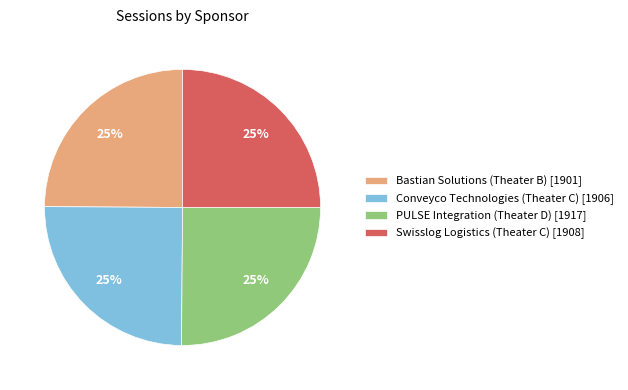

What is the ratio of the value at PULSE Integration (Theater D) [1917] to the value at Bastian Solutions (Theater B) [1901]?

1.0